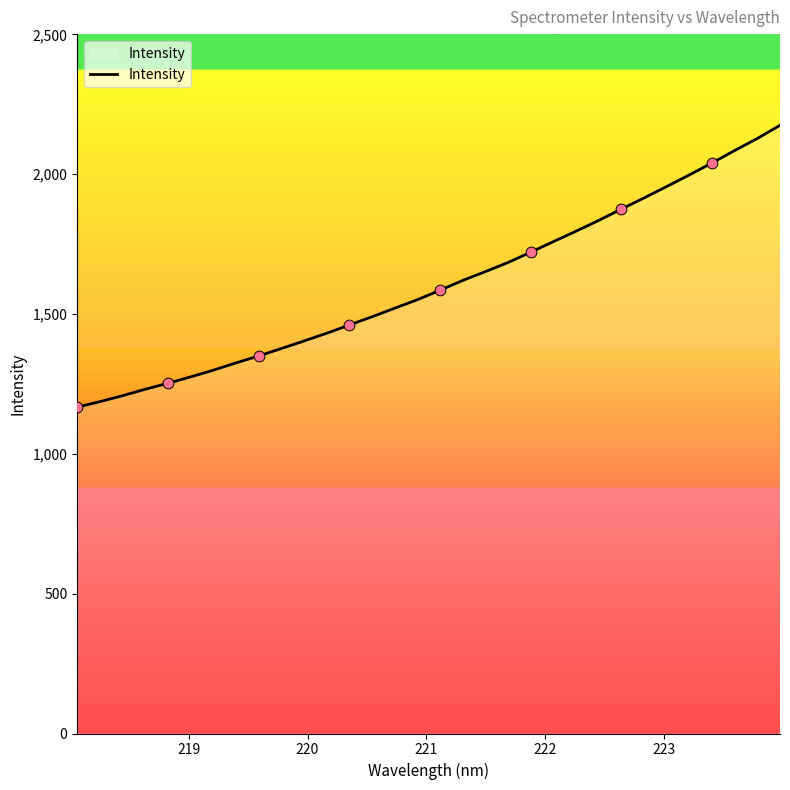

What is the difference between the maximum and minimum values?

1007.7